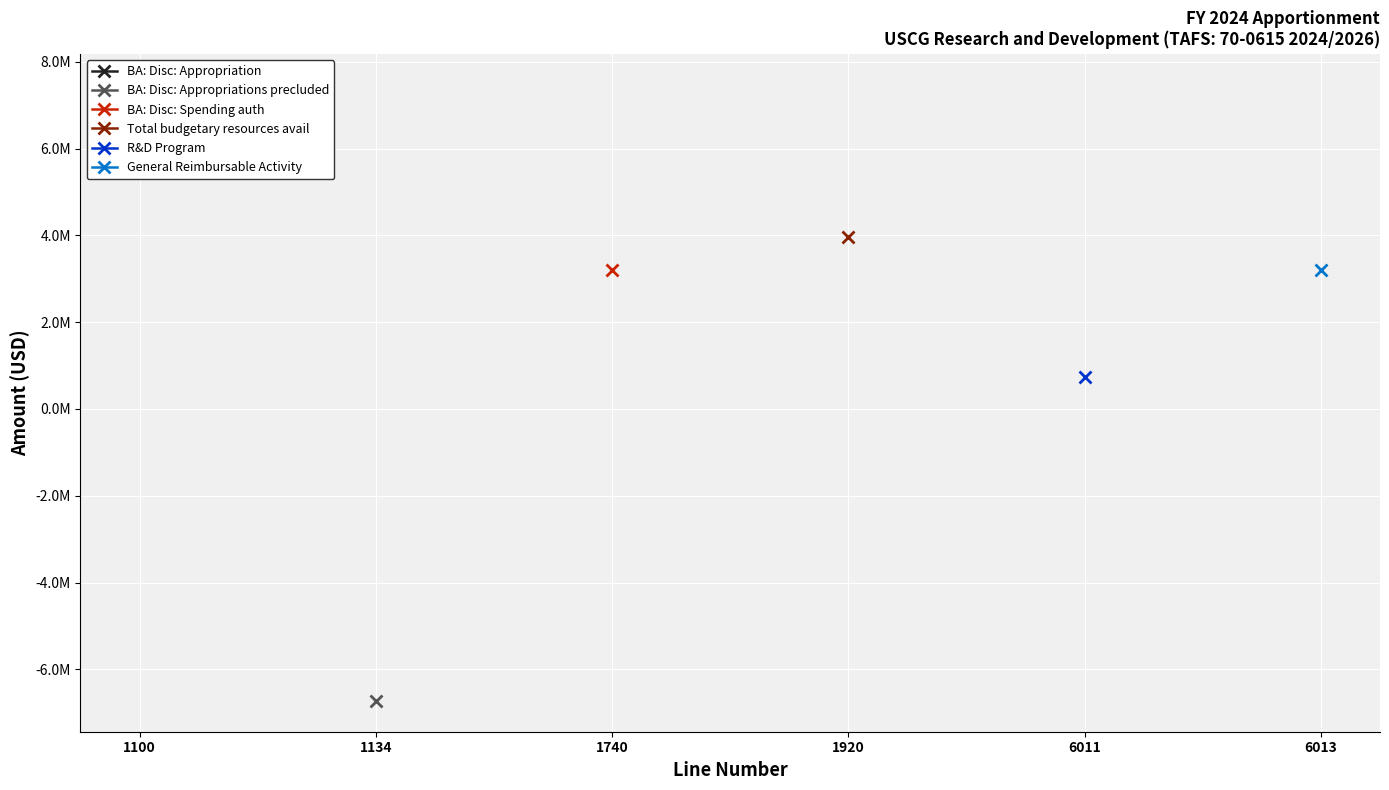

Is the value of R&D Program at 1134 greater than the value of BA: Disc: Spending auth at 6011?

No